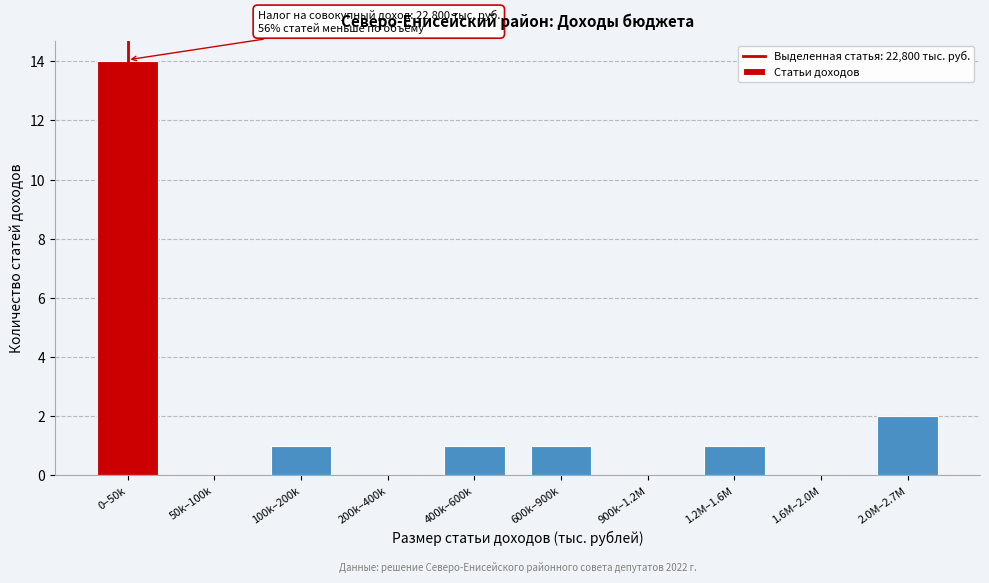

Reading right to left, transcribe all the data shown in this chart.

2.0M–2.7M=2	1.6M–2.0M=0	1.2M–1.6M=1	900k–1.2M=0	600k–900k=1	400k–600k=1	200k–400k=0	100k–200k=1	50k–100k=0	0–50k=14